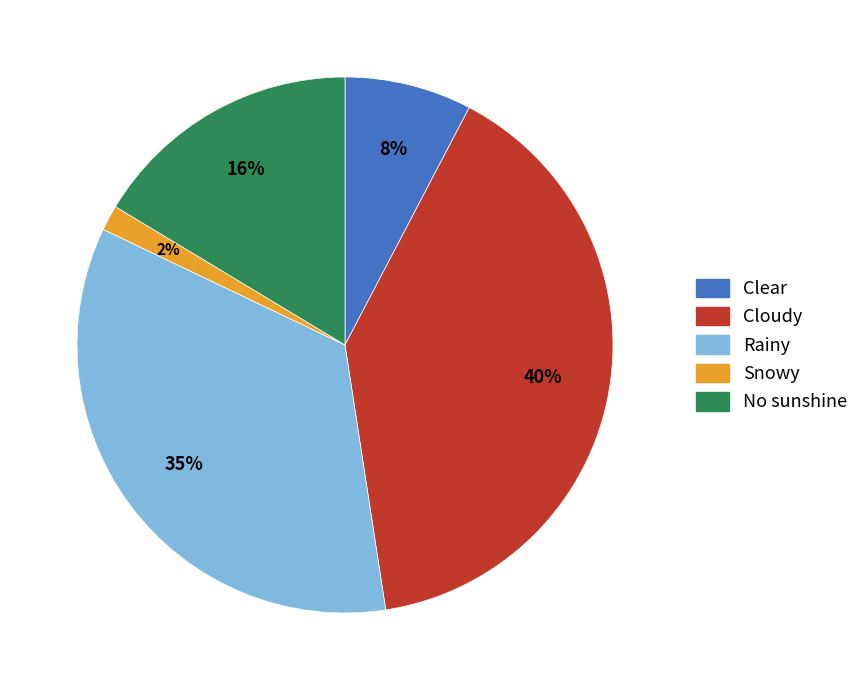

Count the number of slices in the pie.

5